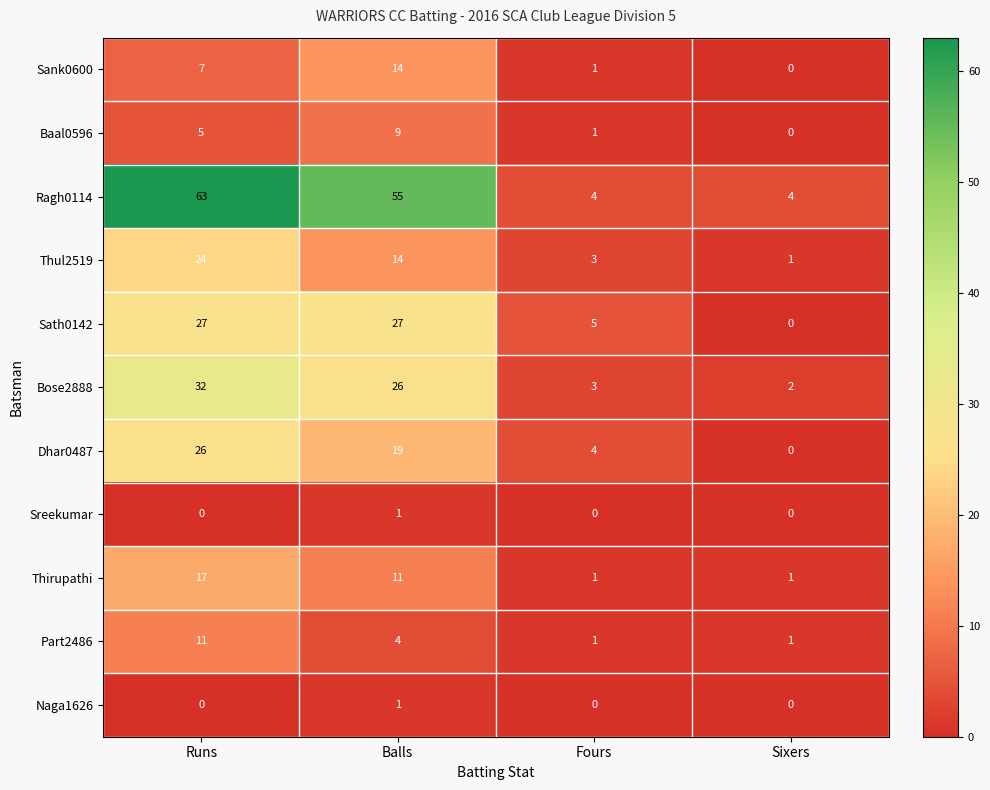

At how many categories does at least one series exceed 25?

2